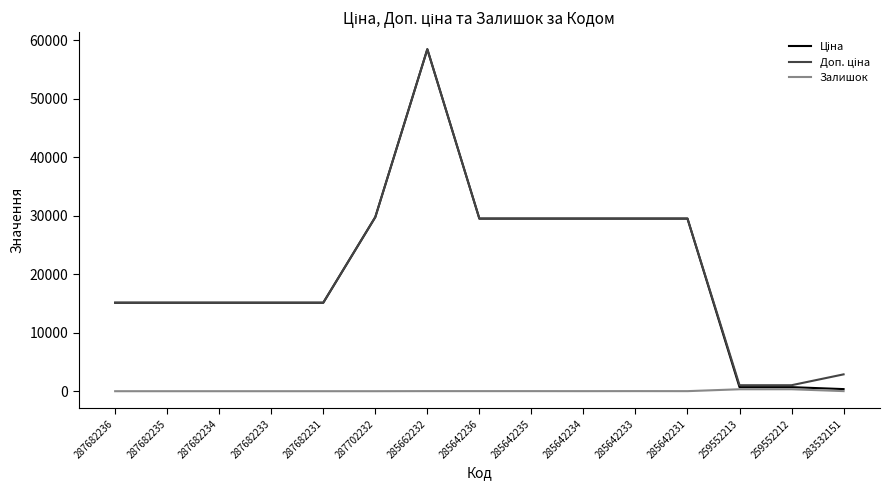

Is it true that Залишок equals 13.0 at 285642235?

True